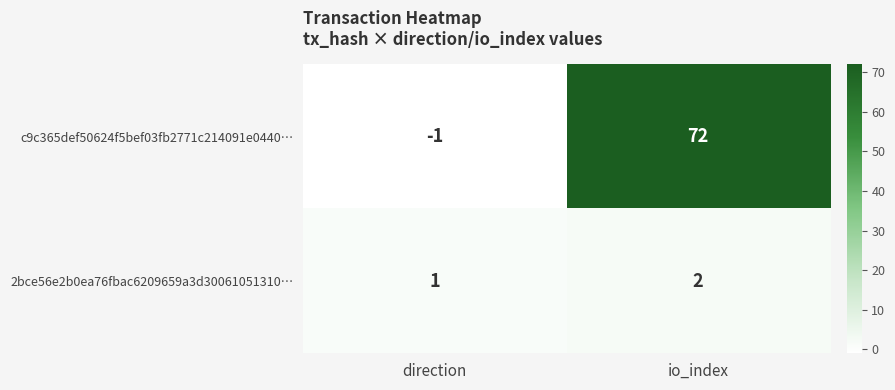

Which category has the highest value in the 2bce56e2b0ea76fbac6209659a3d30061051310… series?

io_index